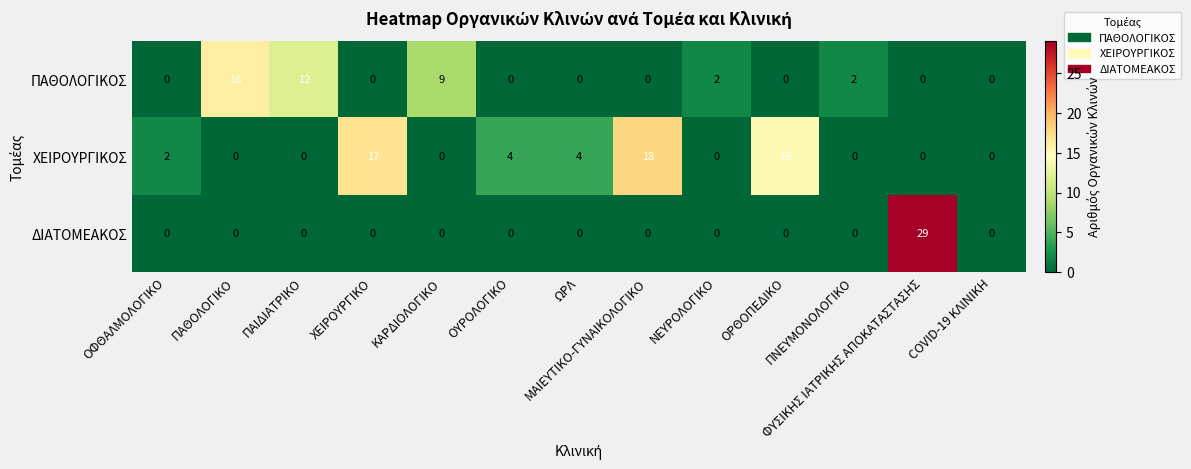

Which series has the widest spread of values?

ΔΙΑΤΟΜΕΑΚΟΣ